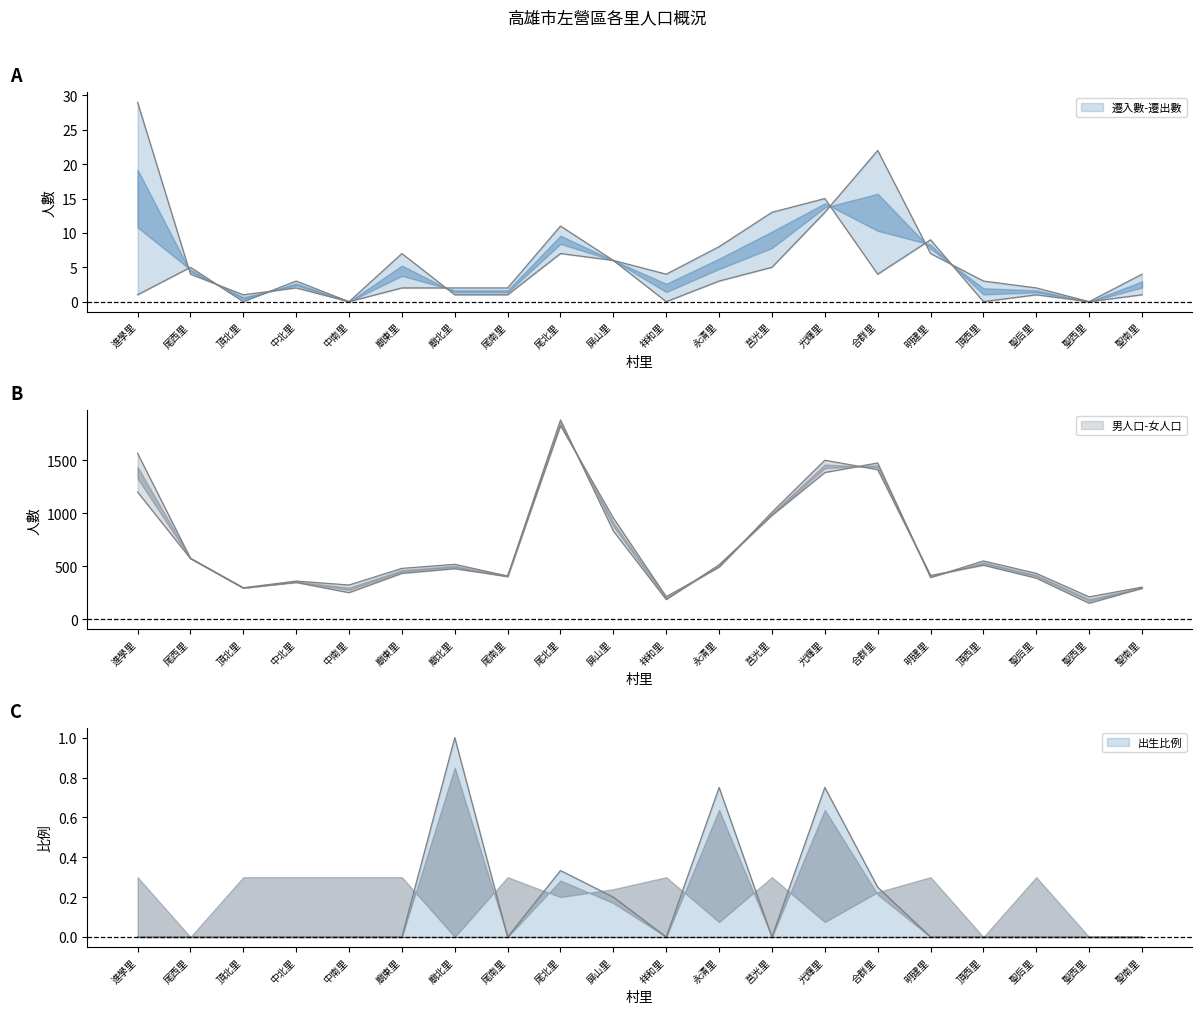

What is the label of the 18th point from the left?

聖后里